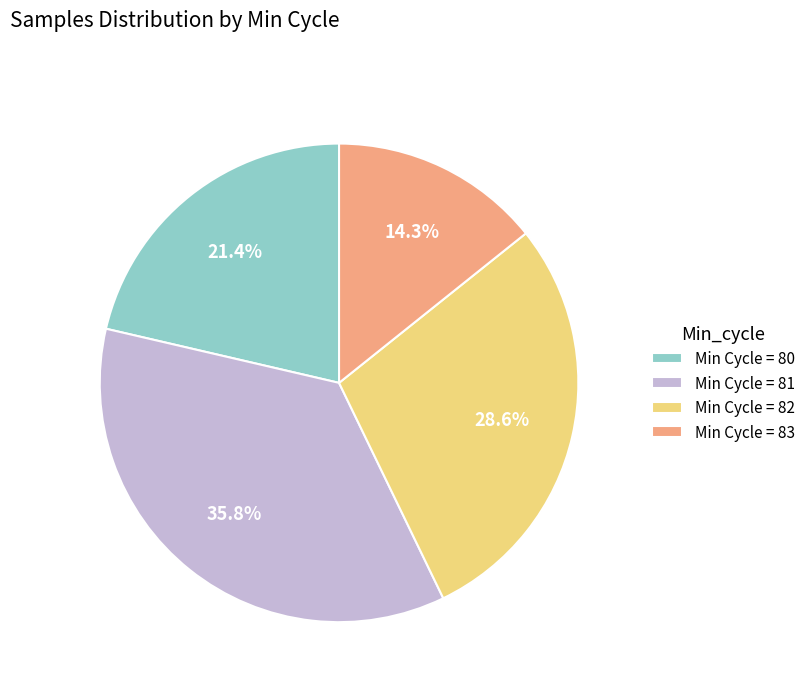

Rank the categories by value from highest to lowest.

Min Cycle = 81, Min Cycle = 82, Min Cycle = 80, Min Cycle = 83